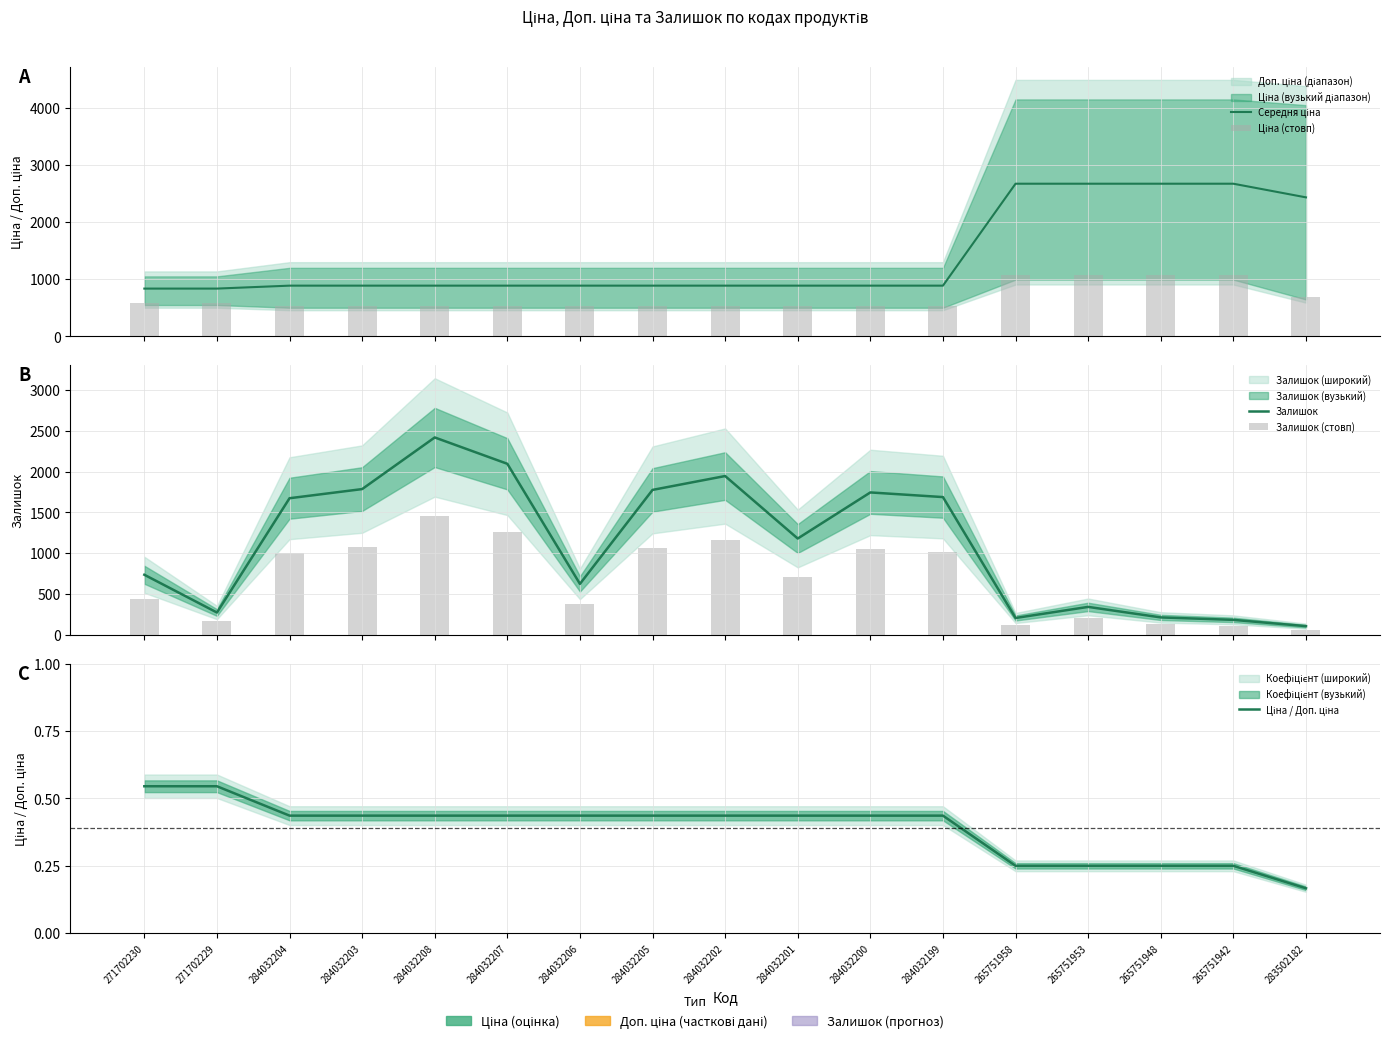

True or false: Ціна (стовп) has a value of 539.0 at 284032208.

True